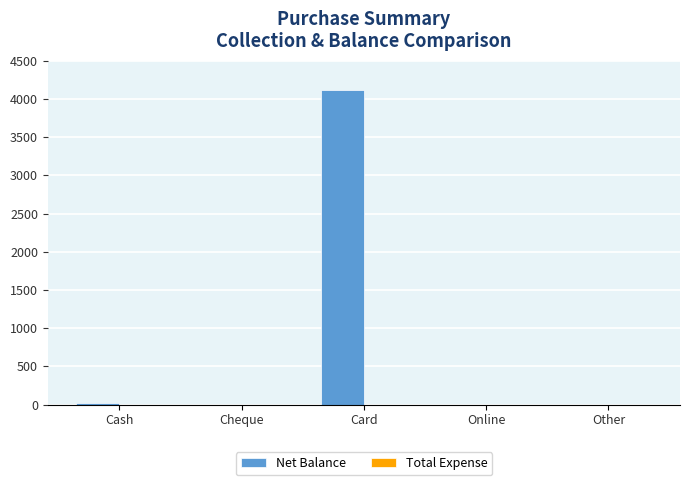

What is the greatest value displayed?

4123